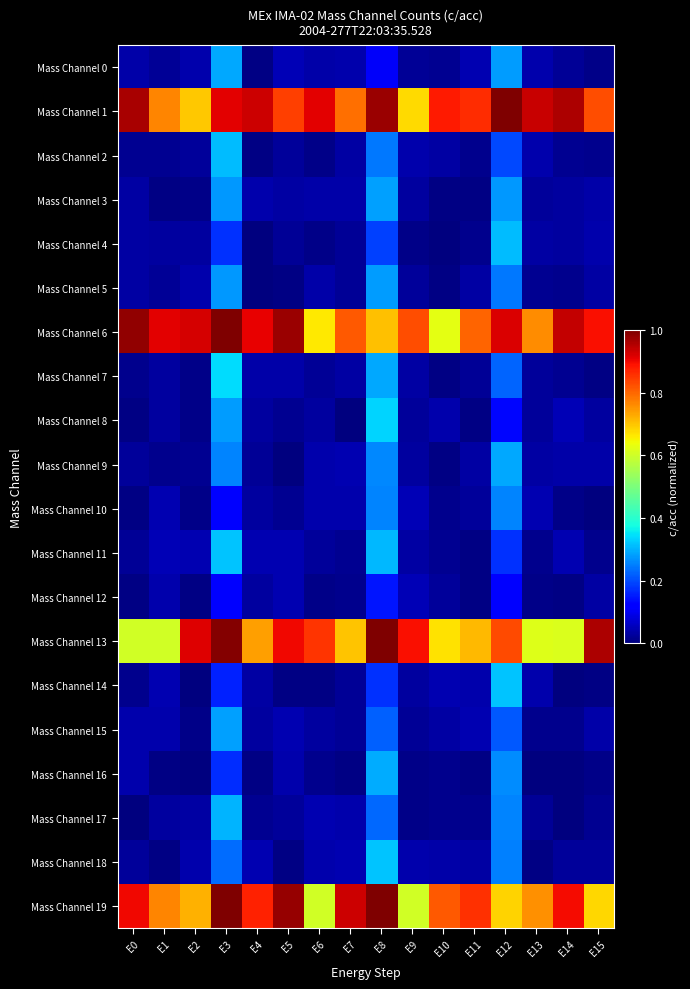

Between E1 and E14, which is larger?

E14